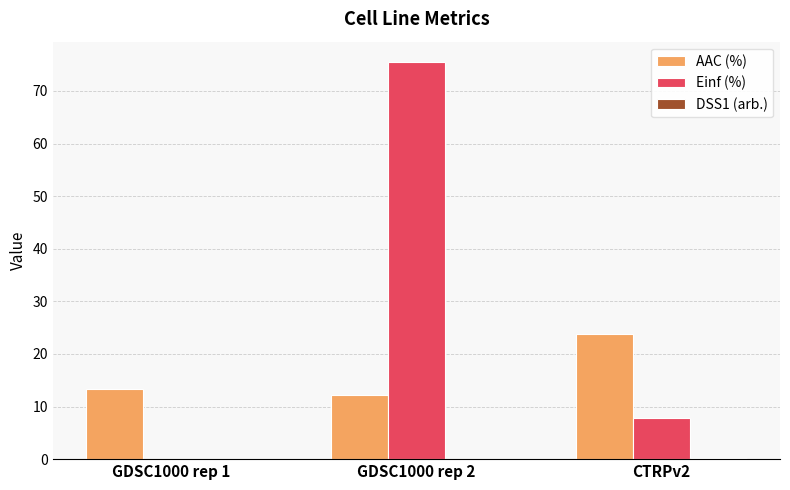

Which series has the largest total across all categories?

Einf (%)